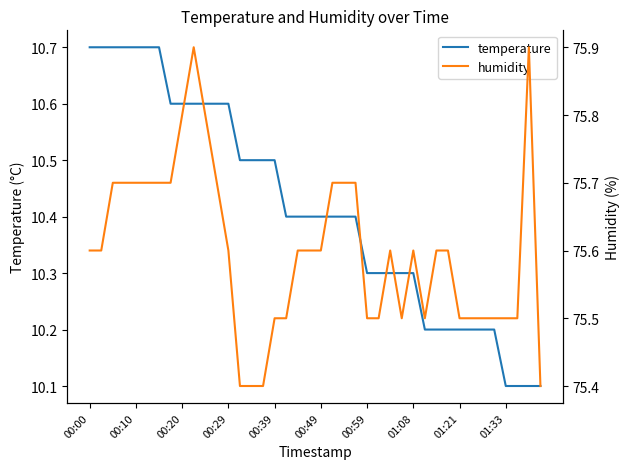

What is the lowest value of the temperature series?

10.1